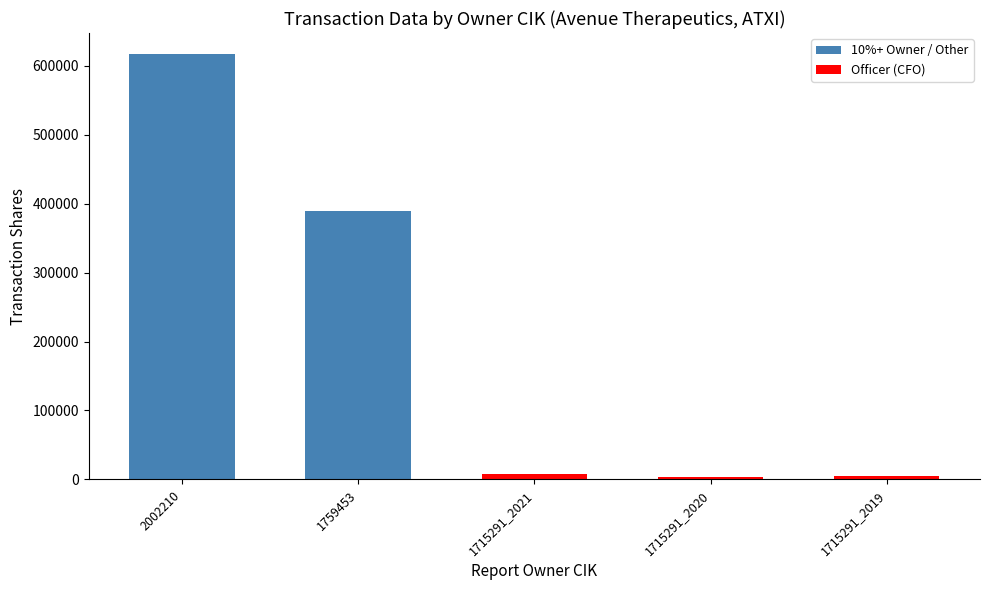

Where does the data first go above 7160?

2002210